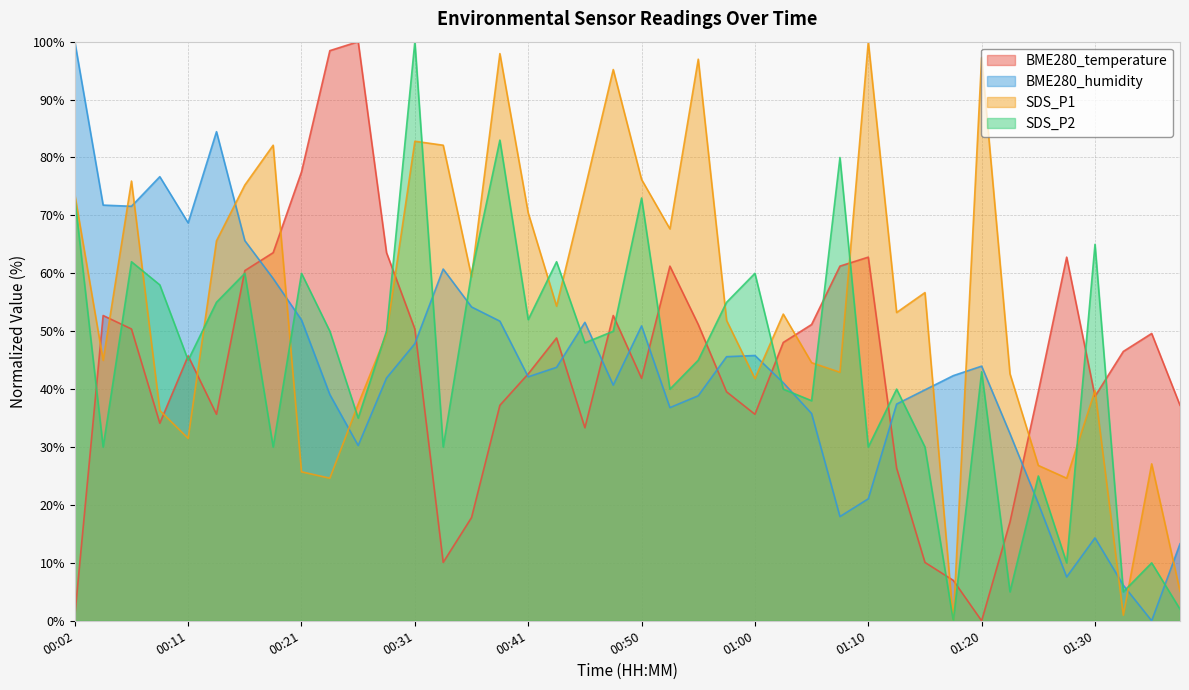

Rank the categories by SDS_P1 value from highest to lowest.

01:10, 00:38, 01:20, 00:55, 00:48, 00:31, 00:19, 00:33, 00:50, 00:06, 00:16, 00:45, 00:02, 00:41, 00:53, 00:14, 00:36, 01:15, 00:43, 01:13, 01:03, 00:58, 00:28, 00:04, 01:05, 01:08, 01:22, 01:00, 01:30, 00:26, 00:09, 00:11, 01:35, 01:25, 00:21, 00:24, 01:27, 01:37, 01:32, 01:18